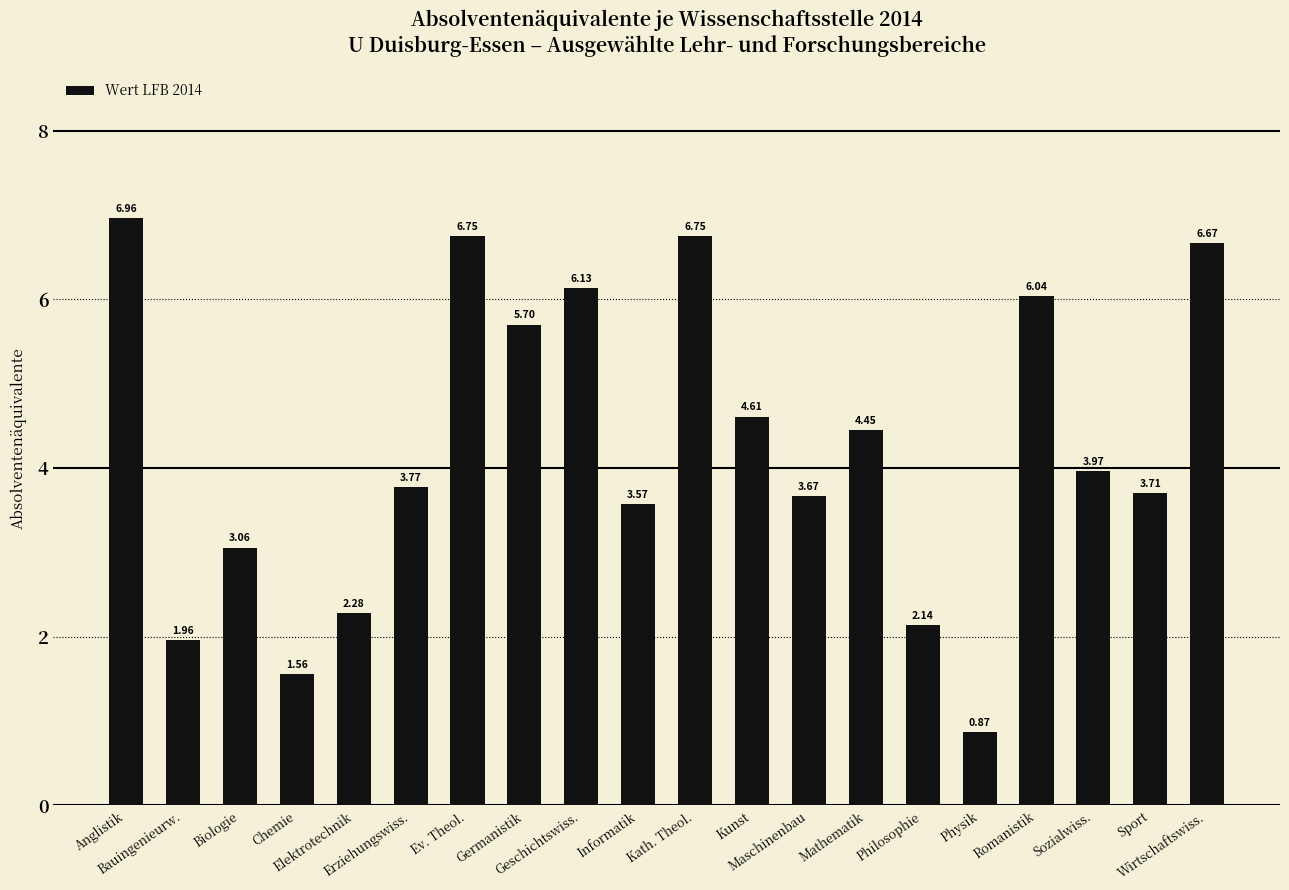

Does the chart contain any negative values?

No